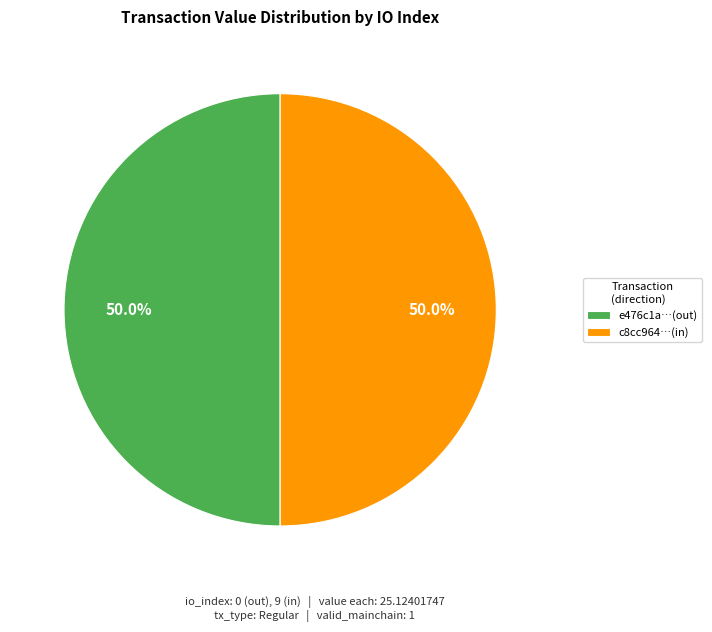

Approximately how many times larger is the value at c8cc964…(in) compared to e476c1a…(out)?

1.0